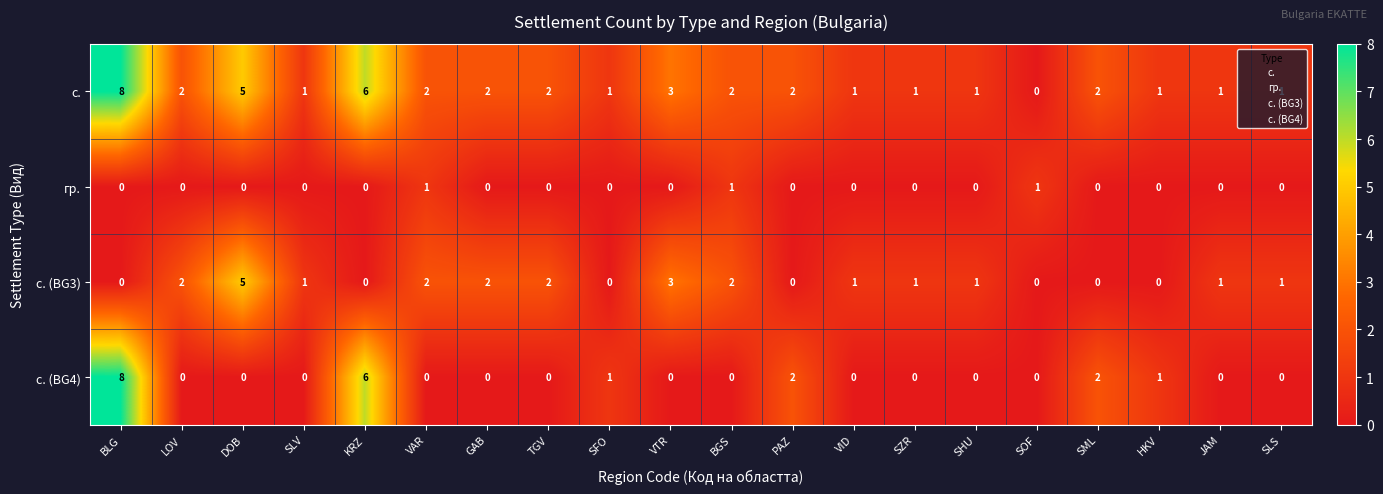

Is it true that с. (BG4) equals -3 at JAM?

False